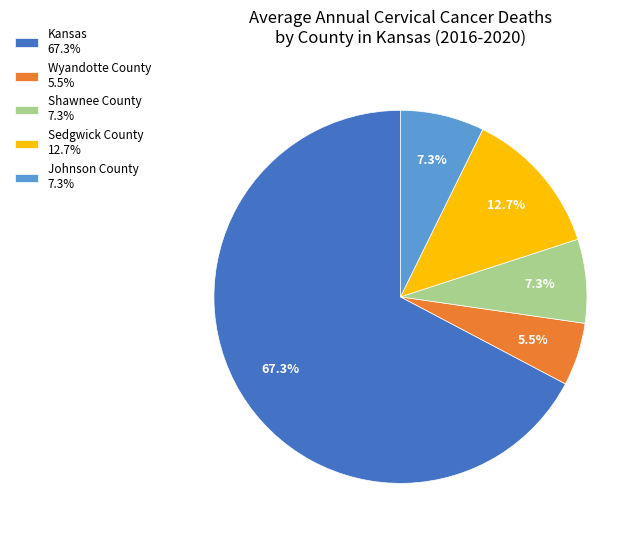

Is there any slice that represents more than half of the pie?

Yes